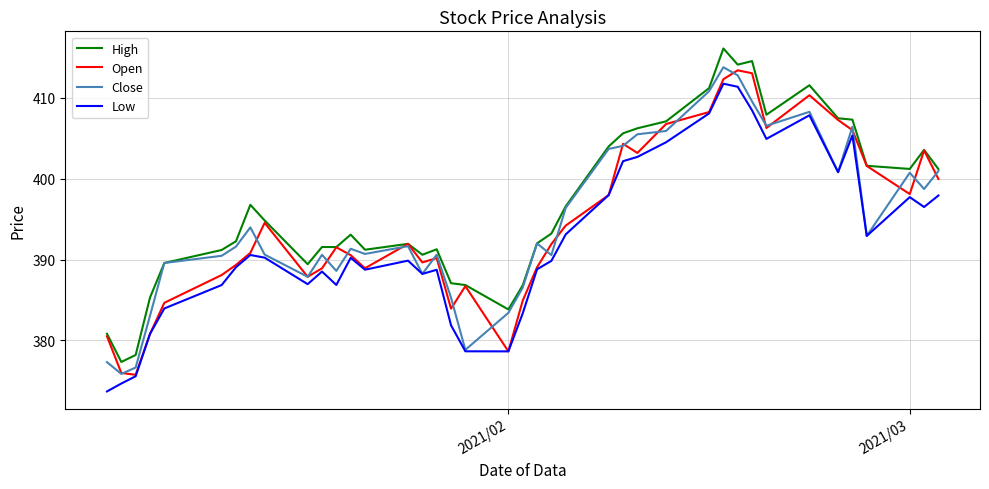

What is the difference between the maximum and minimum values in the Low series?

38.1